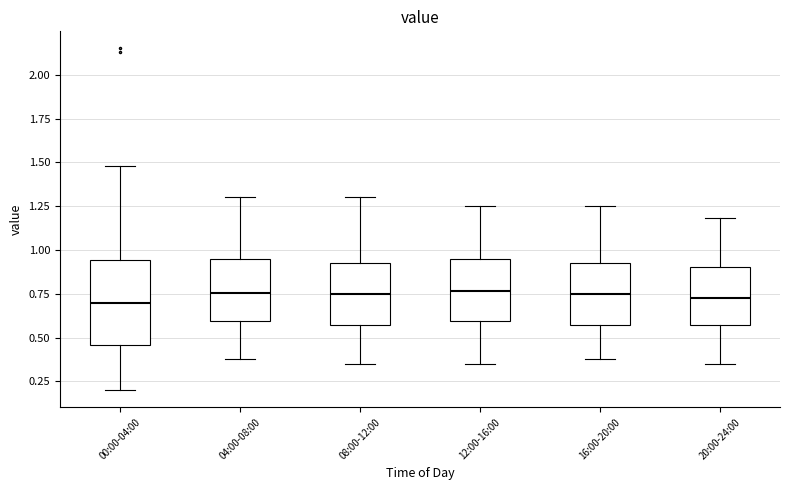

Reading left to right, transcribe this box plot: for each box, give where its median line is, the range the box spans, and where its two whiskers end, as read against the y-axis. The values are not printed on the chart, so give them approximately, as read against the axis.

00:00-04:00: median 0.70, box 0.45 to 0.95, whiskers 0.20 to 1.50
04:00-08:00: median 0.75, box 0.60 to 0.95, whiskers 0.40 to 1.30
08:00-12:00: median 0.75, box 0.55 to 0.95, whiskers 0.35 to 1.30
12:00-16:00: median 0.75, box 0.60 to 0.95, whiskers 0.35 to 1.25
16:00-20:00: median 0.75, box 0.55 to 0.95, whiskers 0.40 to 1.25
20:00-24:00: median 0.75, box 0.55 to 0.90, whiskers 0.35 to 1.20